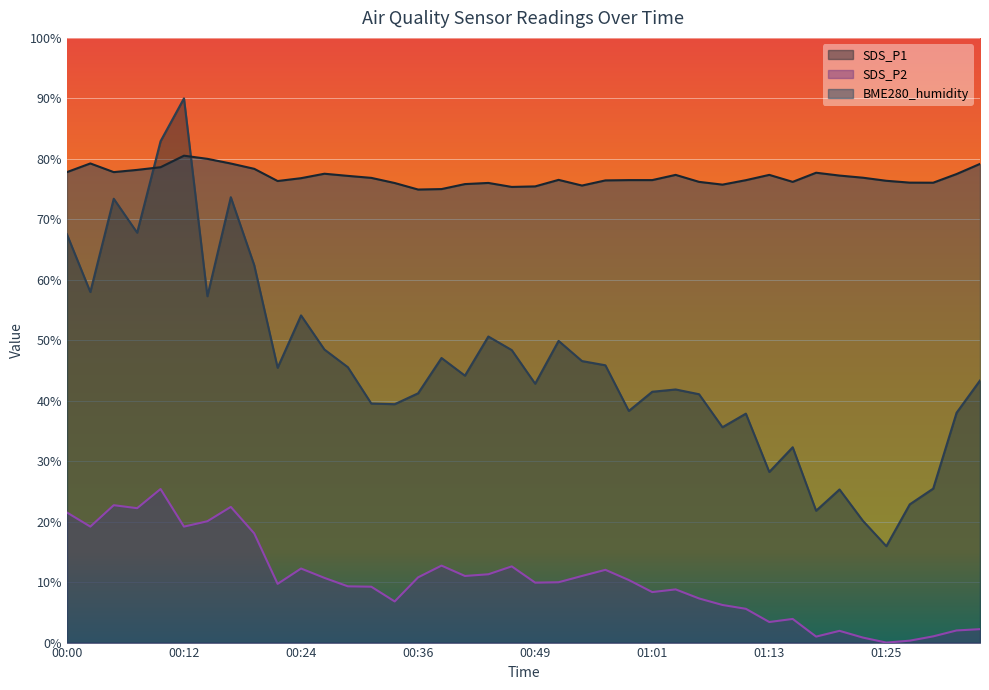

Rank the series by their average value, from highest to lowest.

BME280_humidity, SDS_P1, SDS_P2